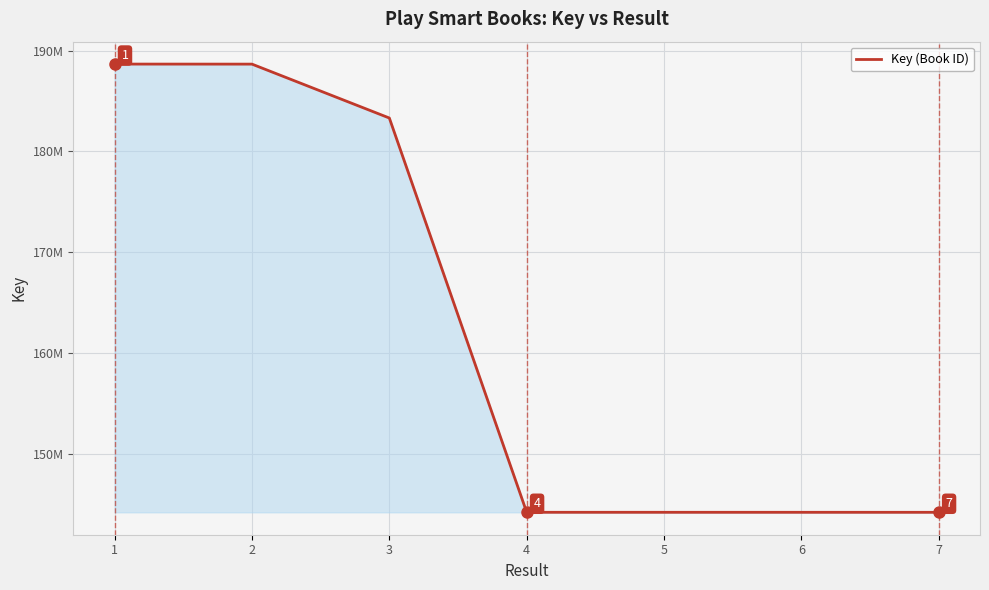

What is the change in value from 2 to 7?

-44497766